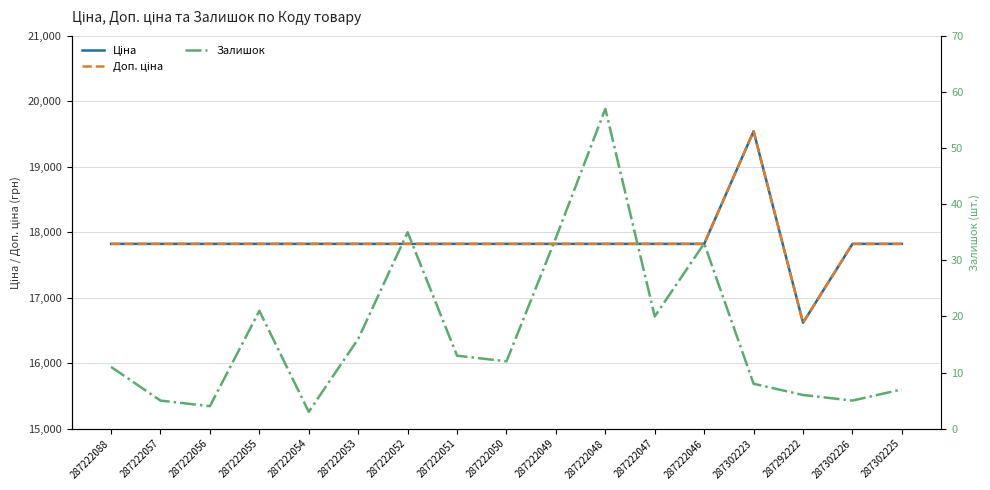

How many lines are shown in the chart?

3